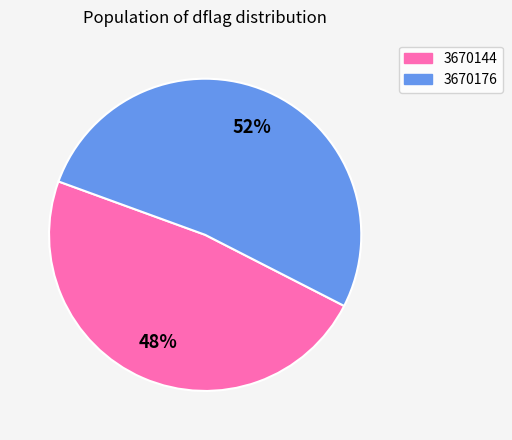

Combined, do 3670176 and 3670144 account for over 50%?

Yes